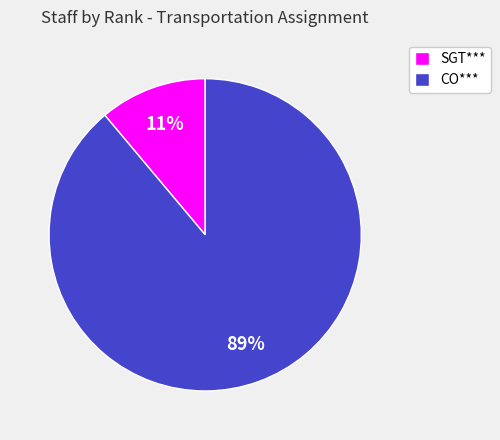

Which category has the biggest portion of the pie?

CO***